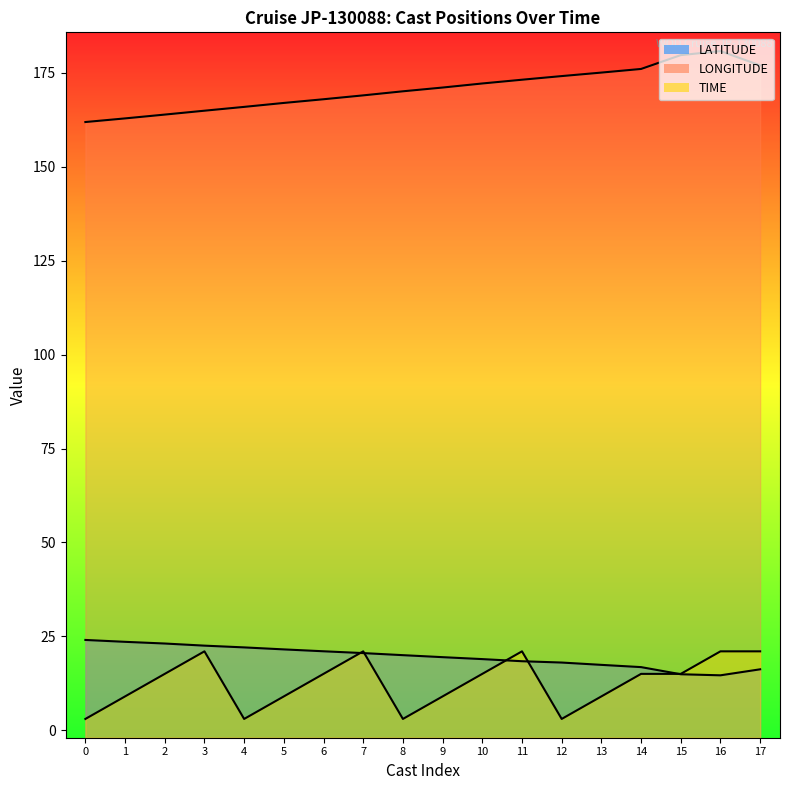

At how many categories does at least one series exceed 6?

18